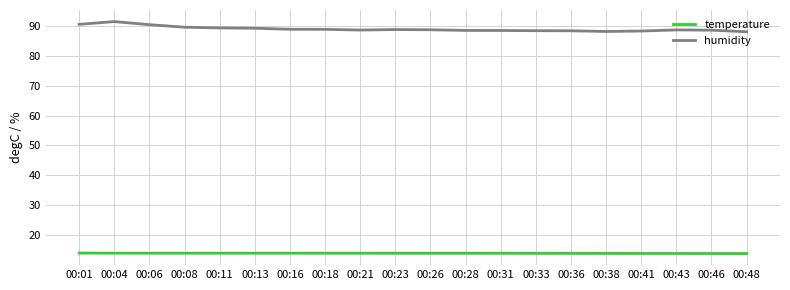

Rank the series by their average value, from highest to lowest.

humidity, temperature